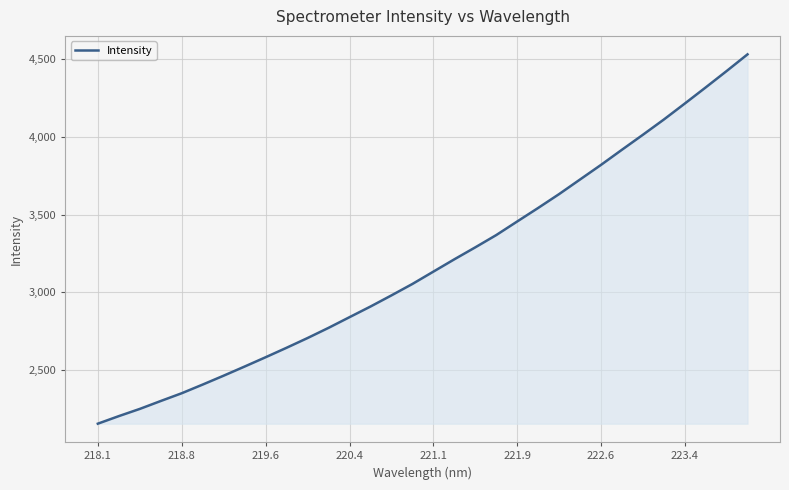

What is the greatest value displayed?

4531.9